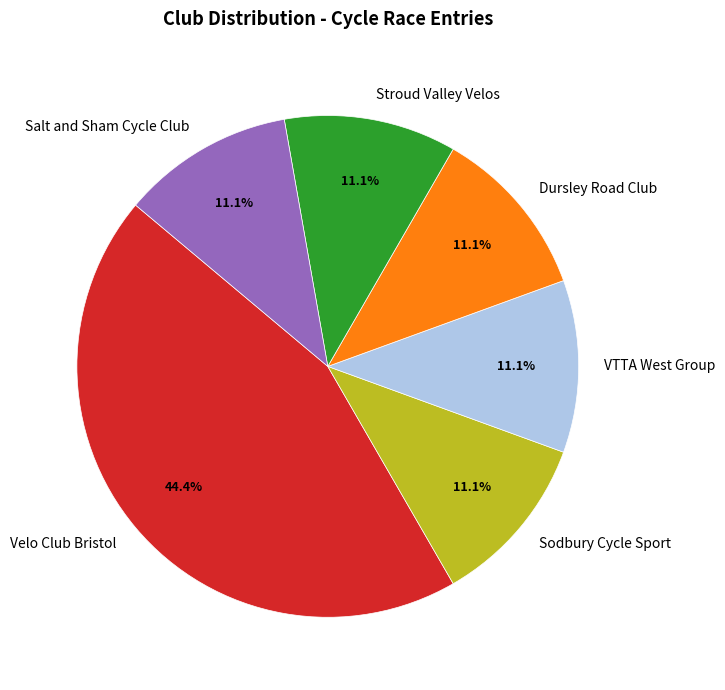

Which has a higher value, Salt and Sham Cycle Club or Velo Club Bristol?

Velo Club Bristol